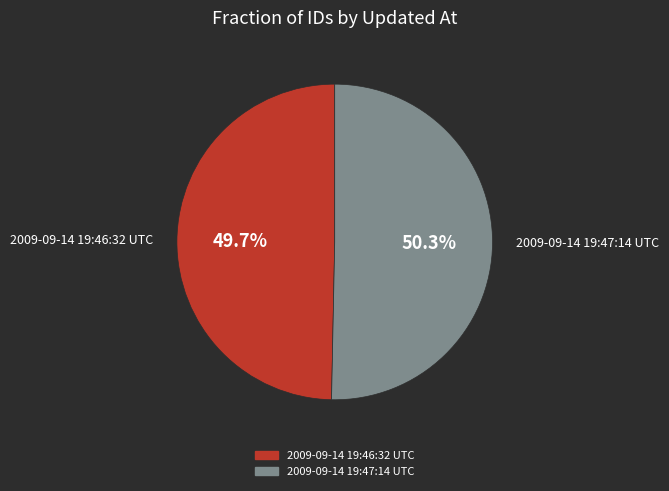

The 2009-09-14 19:47:14 UTC slice represents 61% of the pie. True or false?

False